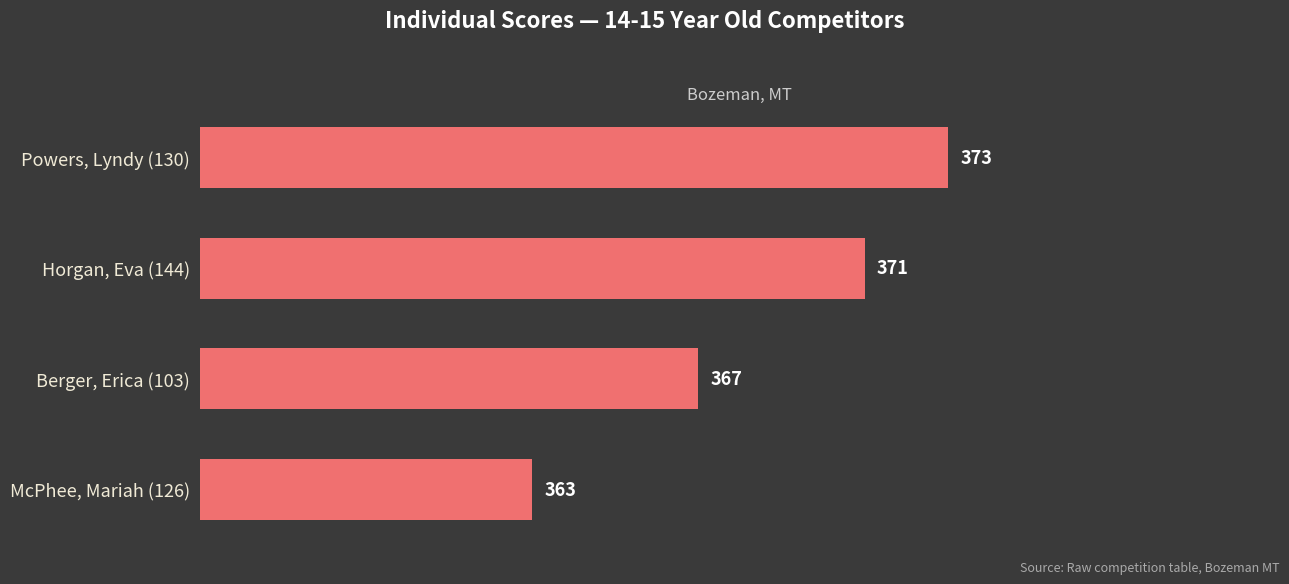

What is the difference between the second highest and second lowest values?

4